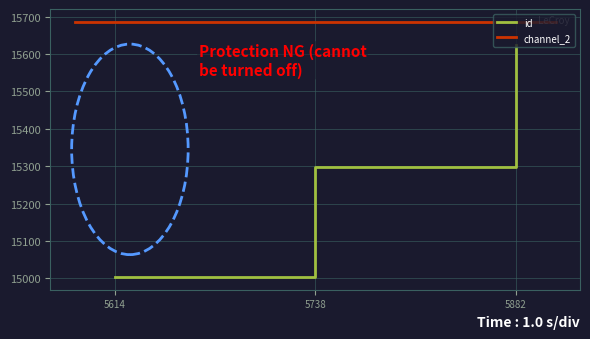

Rank the categories by value from highest to lowest.

5882, 5738, 5614